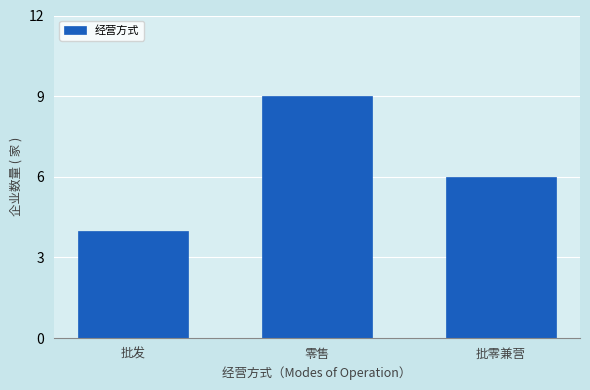

Which has a higher value, 批发 or 批零兼营?

批零兼营